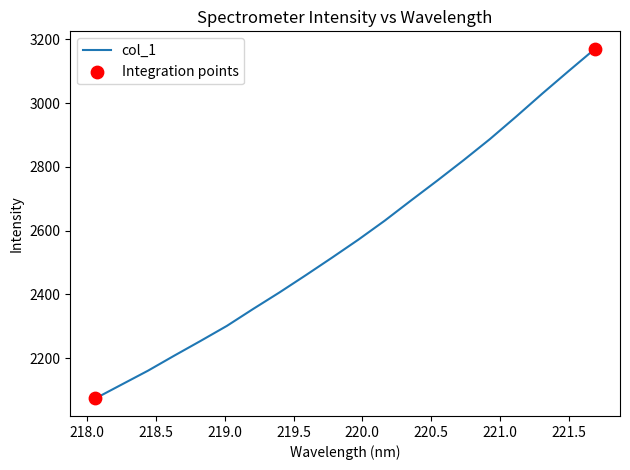

What is the difference between the maximum and minimum values?

1096.3